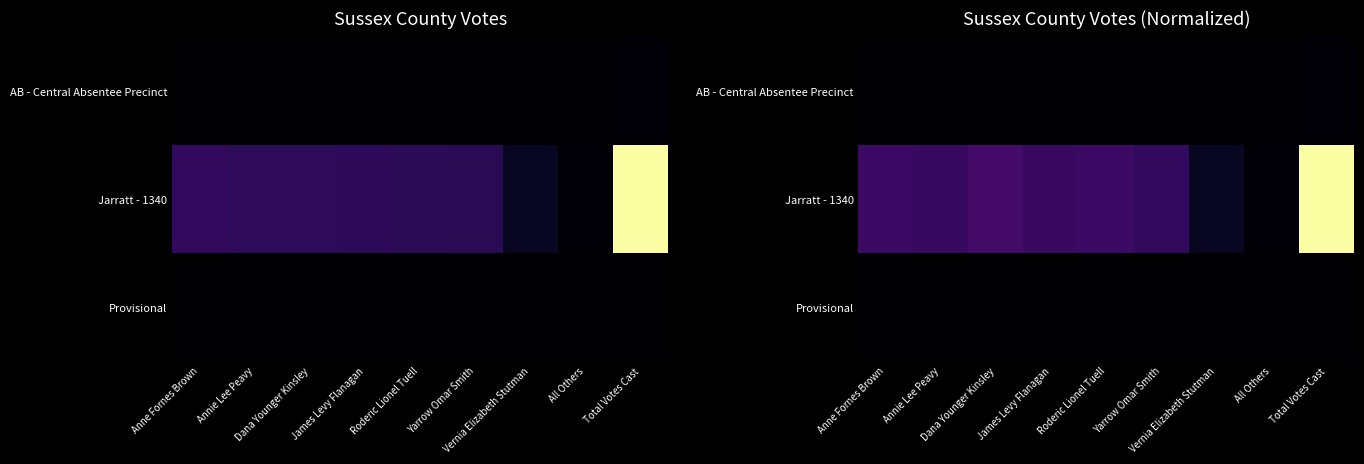

Between James Levy Flanagan and Total Votes Cast, which series saw the biggest shift?

Jarratt - 1340